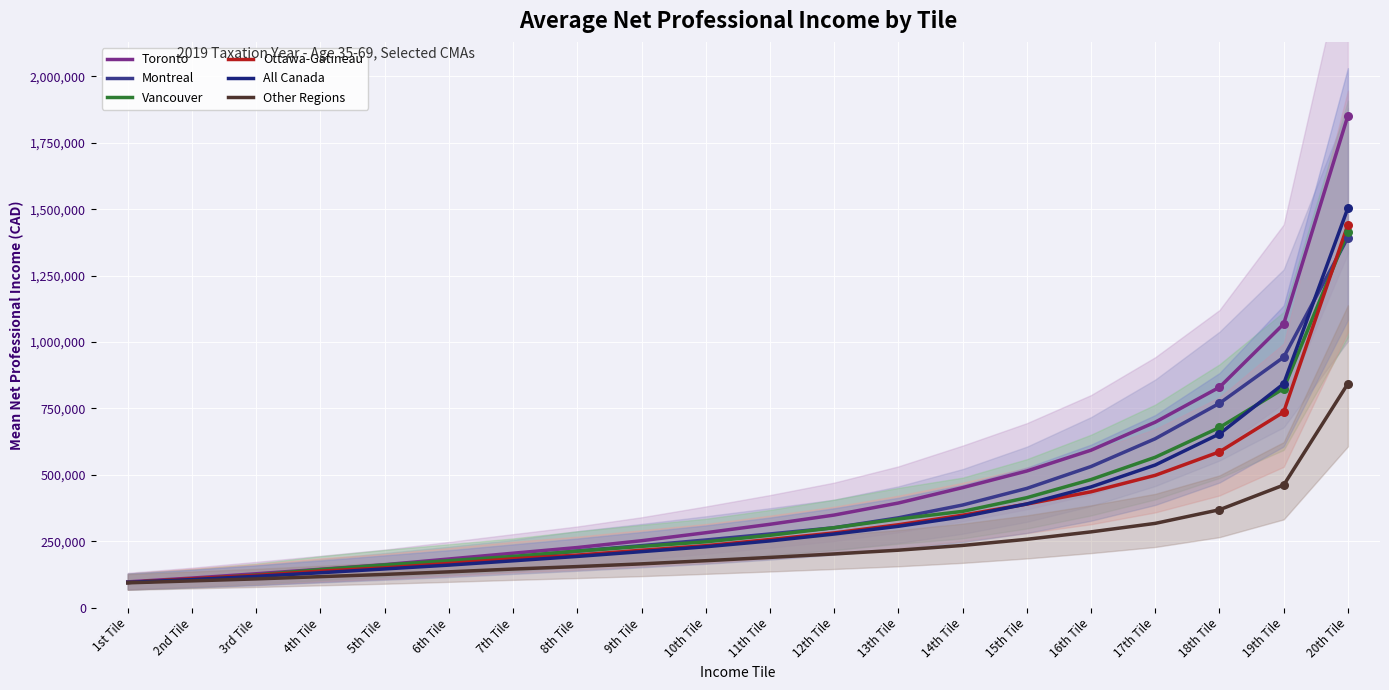

Which series contains the highest Y value?

Toronto